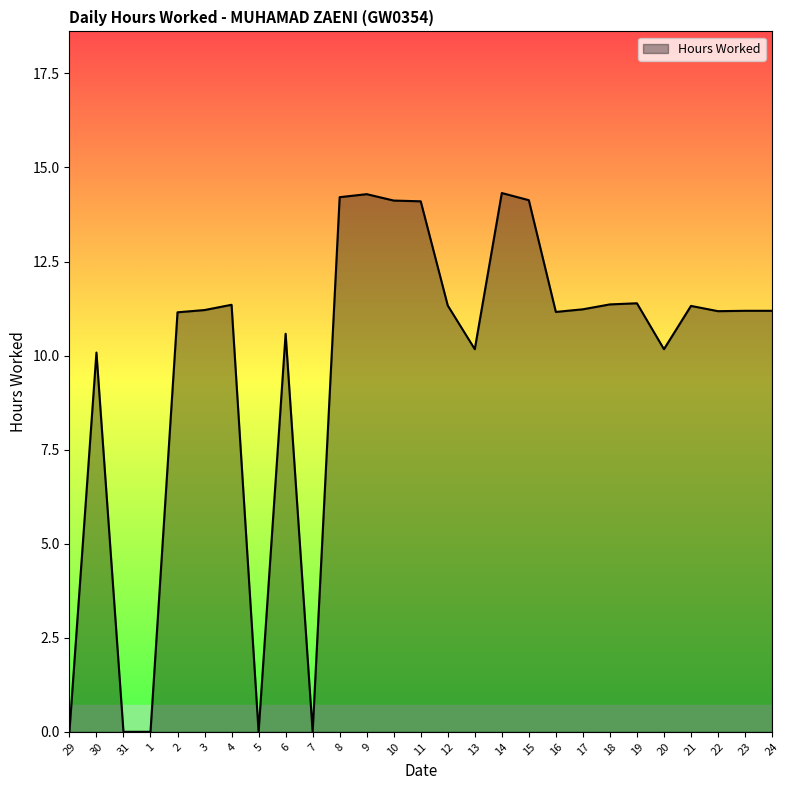

Where is the first local maximum?

30